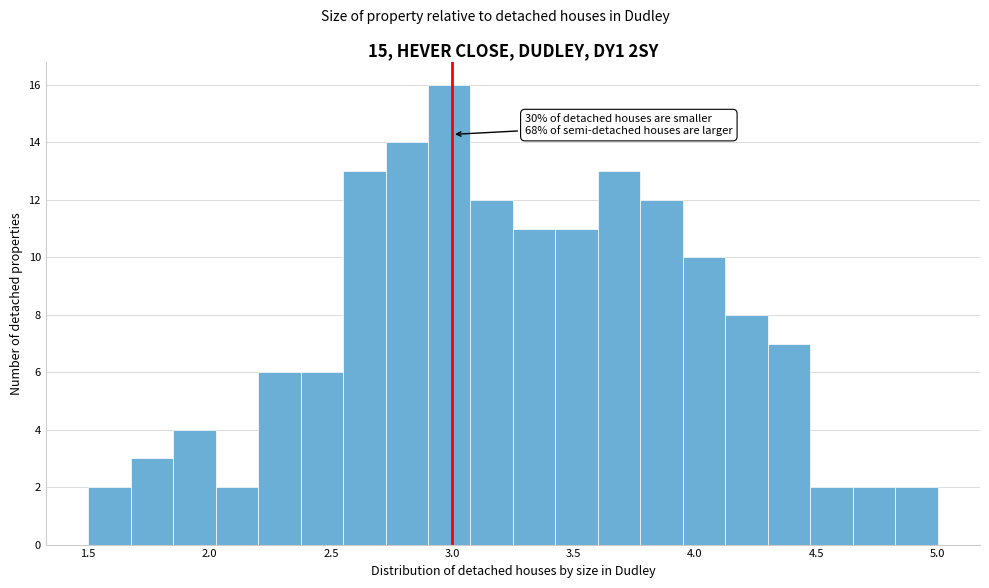

Read against the x-axis, roughly where is the centre of the tallest bar?

3.00